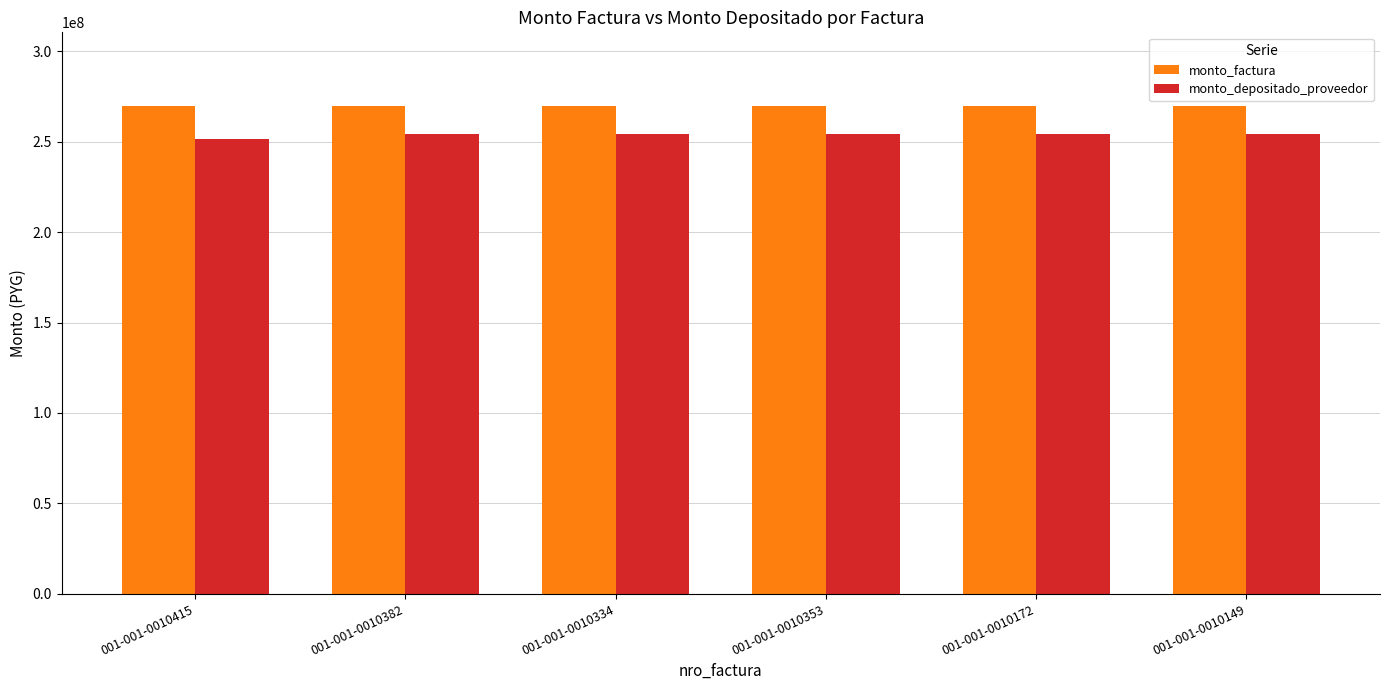

Is it true that monto_depositado_proveedor equals 397647689 at 001-001-0010334?

False